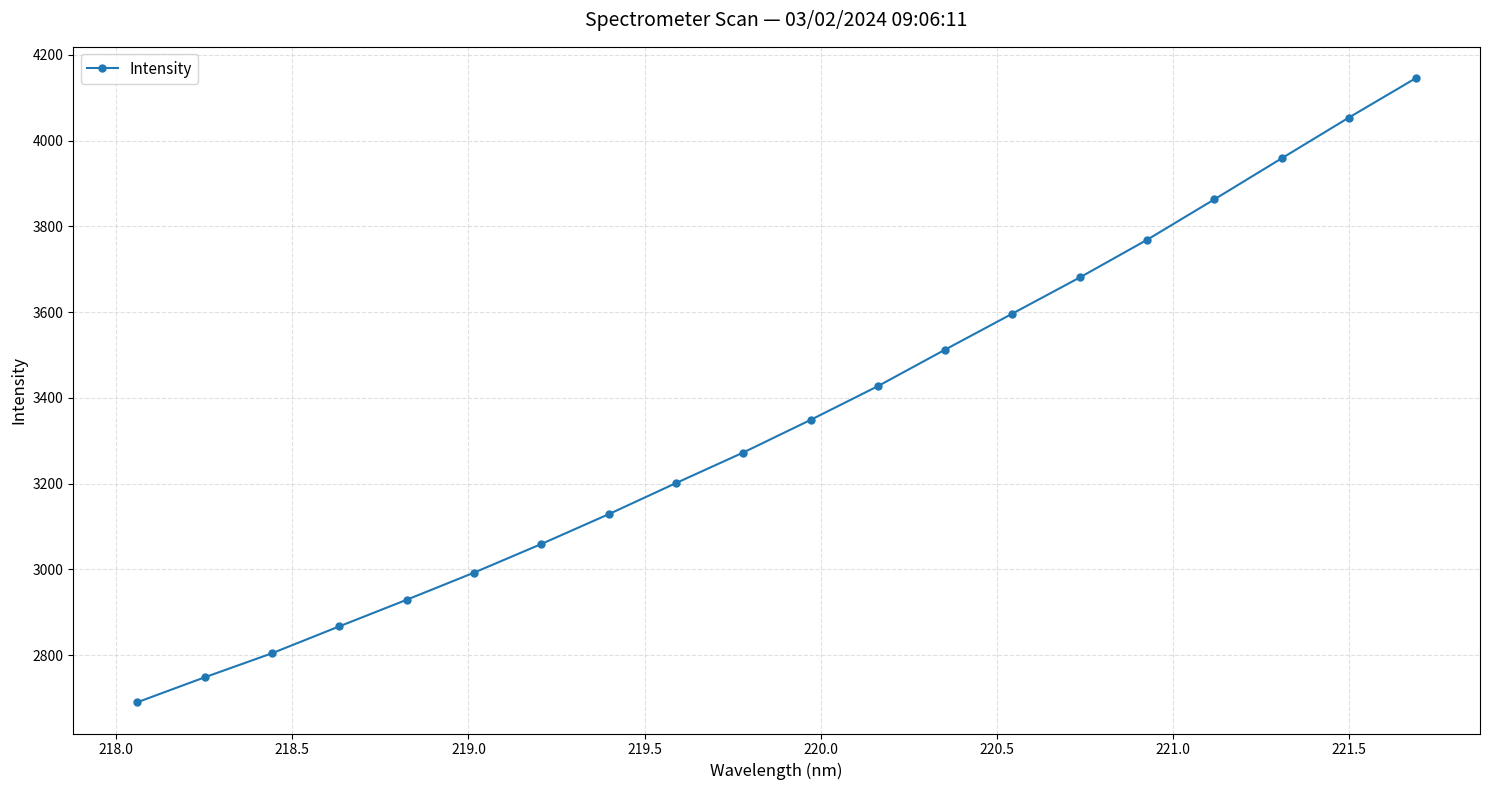

What is the average value?

3352.6